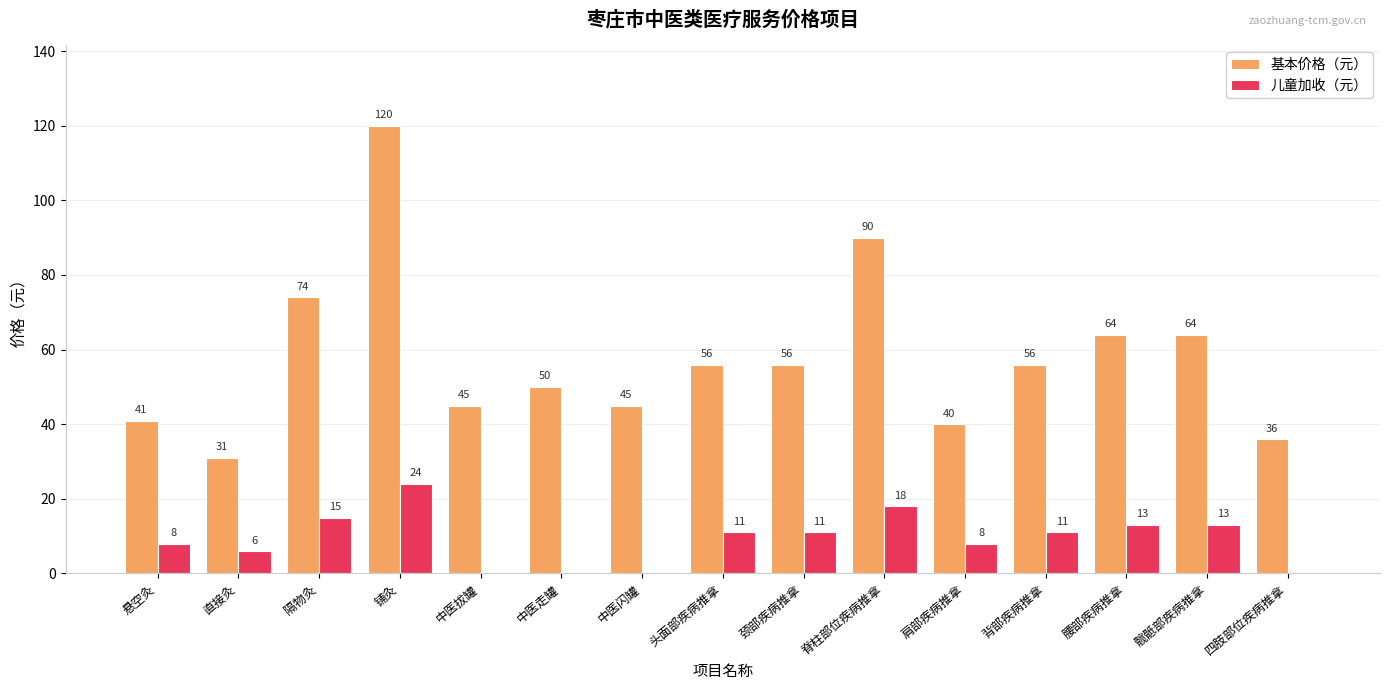

Which series changed the most between 颈部疾病推拿 and 腰部疾病推拿?

基本价格（元）